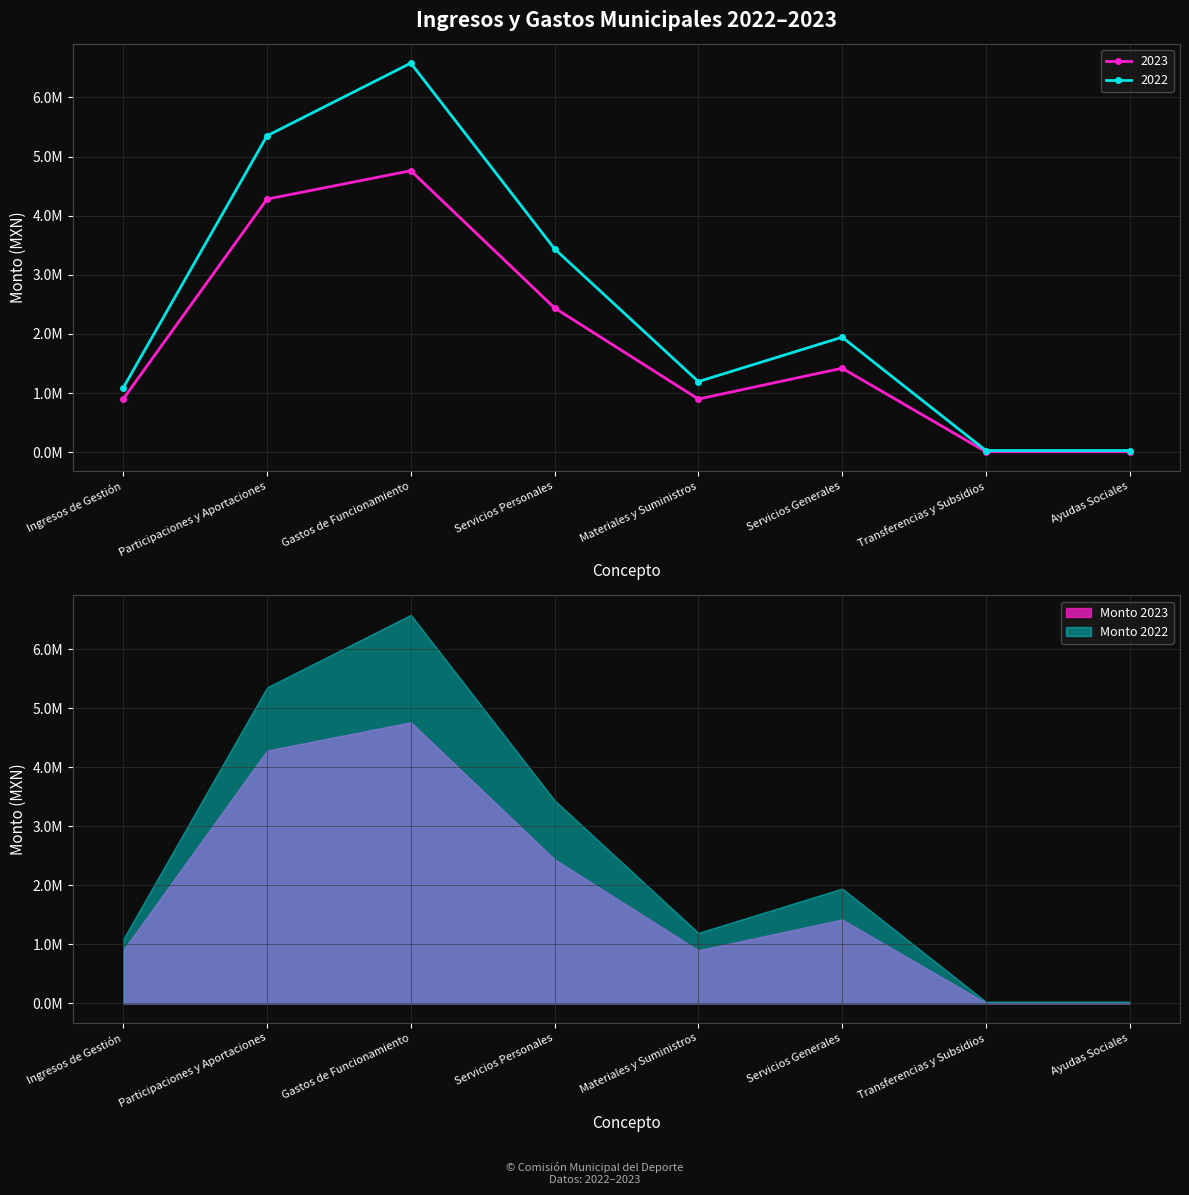

What is the maximum value shown in the chart?

6580018.4